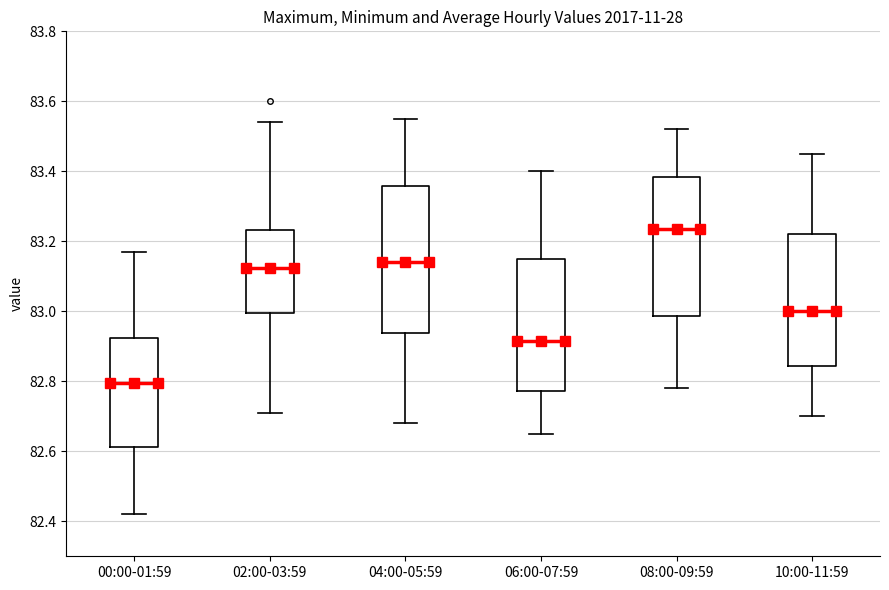

Where does the median line of the box for 04:00-05:59 sit on the y-axis? The values are not printed on the chart, so give them approximately, as read against the axis.

83.14